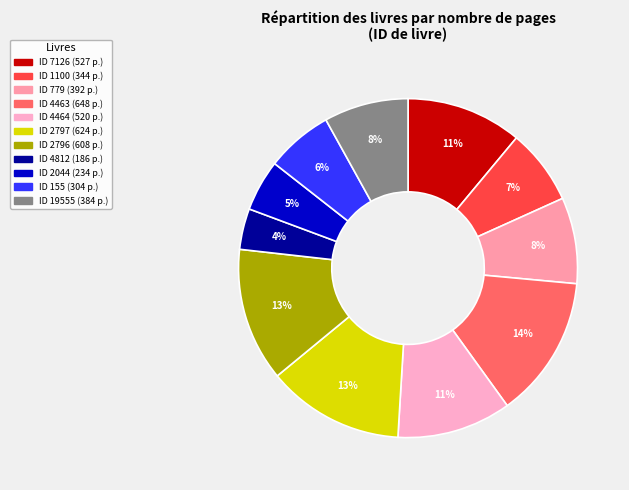

Rank the categories by value from highest to lowest.

4463, 2797, 2796, 7126, 4464, 779, 19555, 1100, 155, 2044, 4812